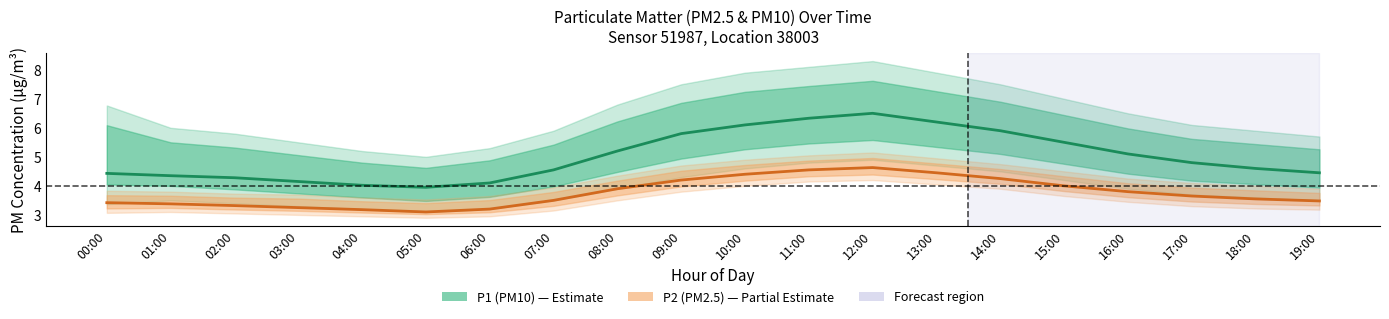

How many interior local valleys does the P1 (PM10) series have?

1